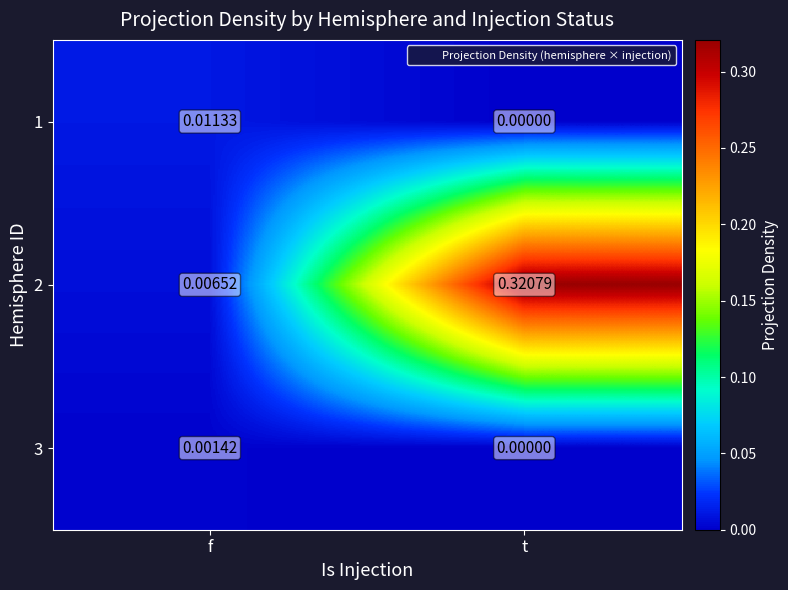

Which series has the largest range (max minus min)?

2